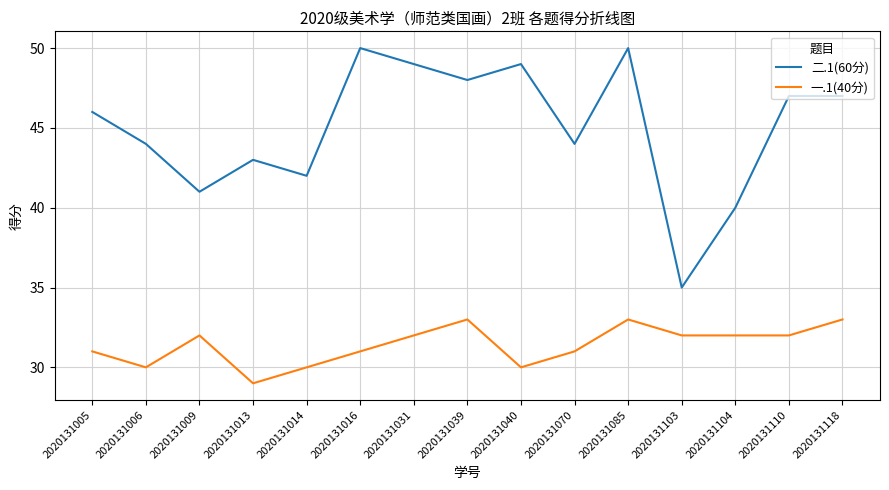

What is the approximate value of 二.1(60分) at 2020131085, to the nearest 10?

50